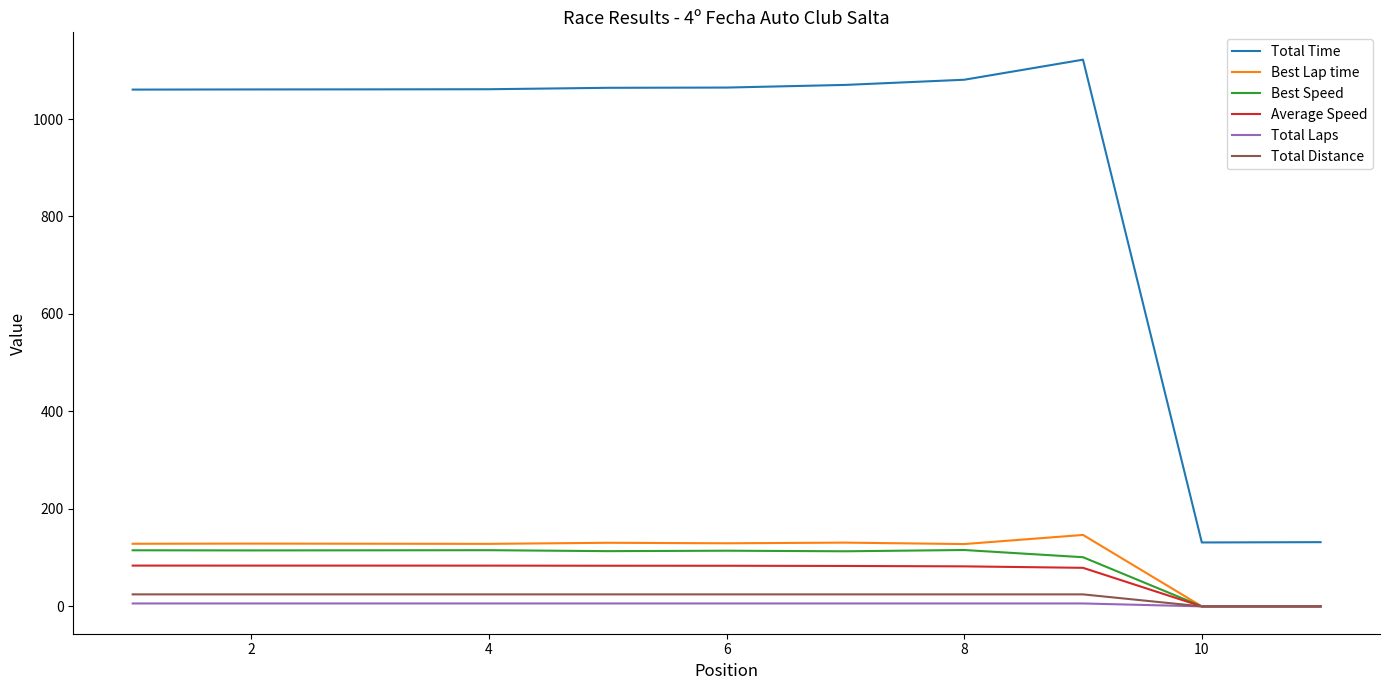

True or false: Best Lap time has more than 2 points higher than both neighbors.

True